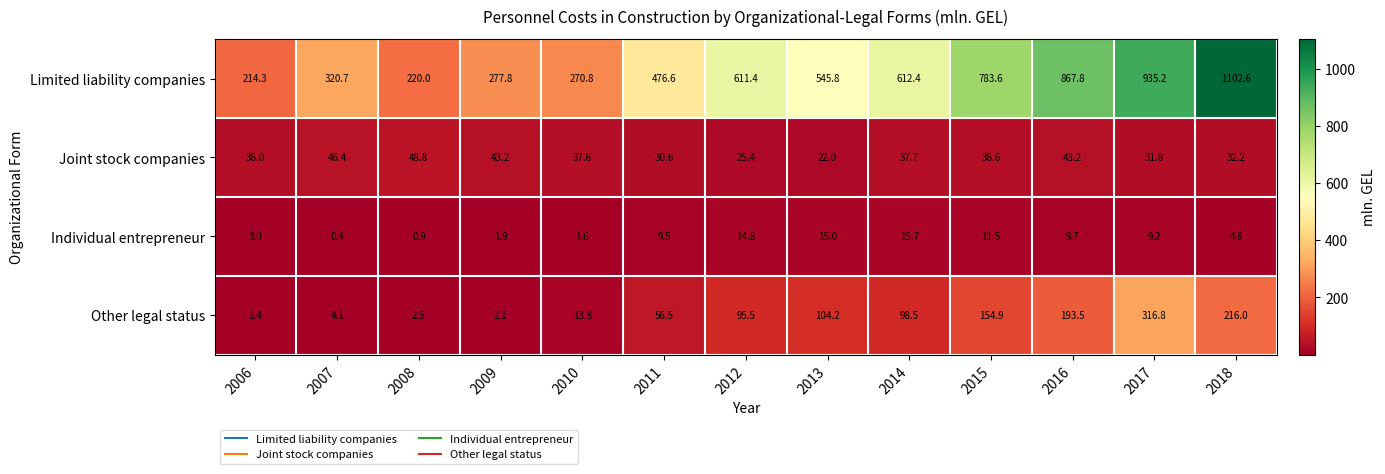

What is the difference between the Limited liability companies values at 2006 and 2018?

888.3